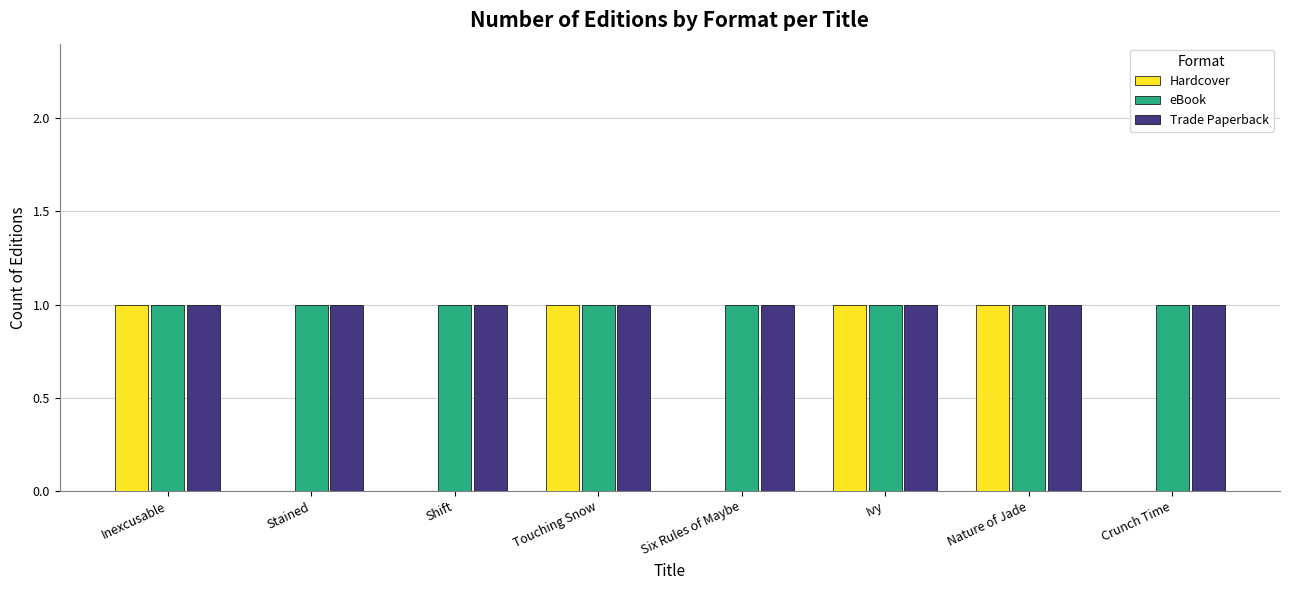

True or false: Hardcover has a value of 2 at Nature of Jade.

False